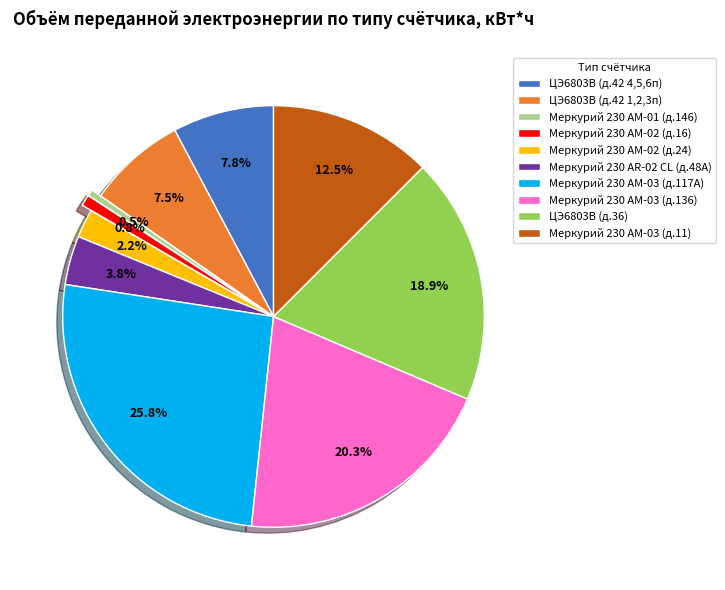

Which slice is the largest?

Меркурий 230 АМ-03 (д.117А)